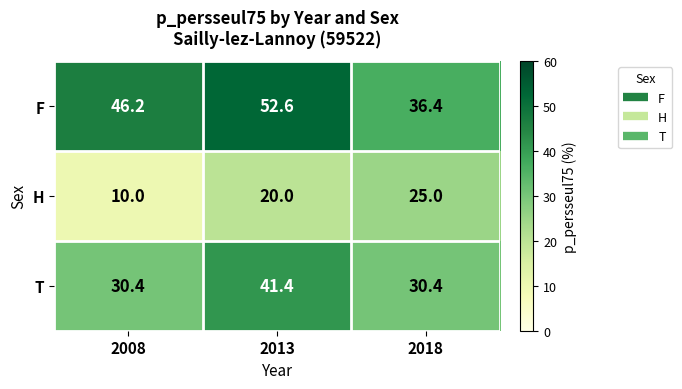

At which label does F first exceed 46?

2008